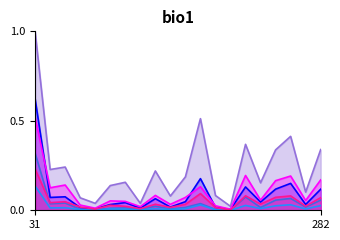

What is the greatest value displayed?

1.0